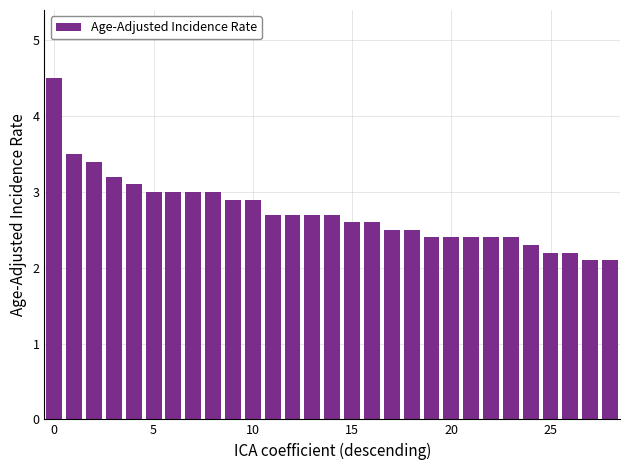

What is the minimum value shown in the chart?

2.1